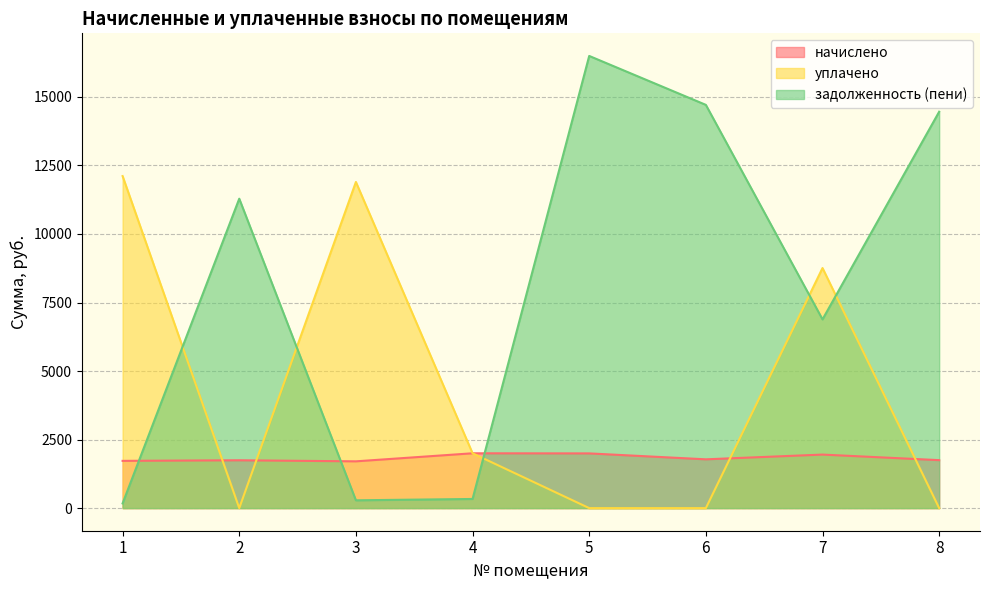

Is it true that начислено equals 1779.8 at 6?

True